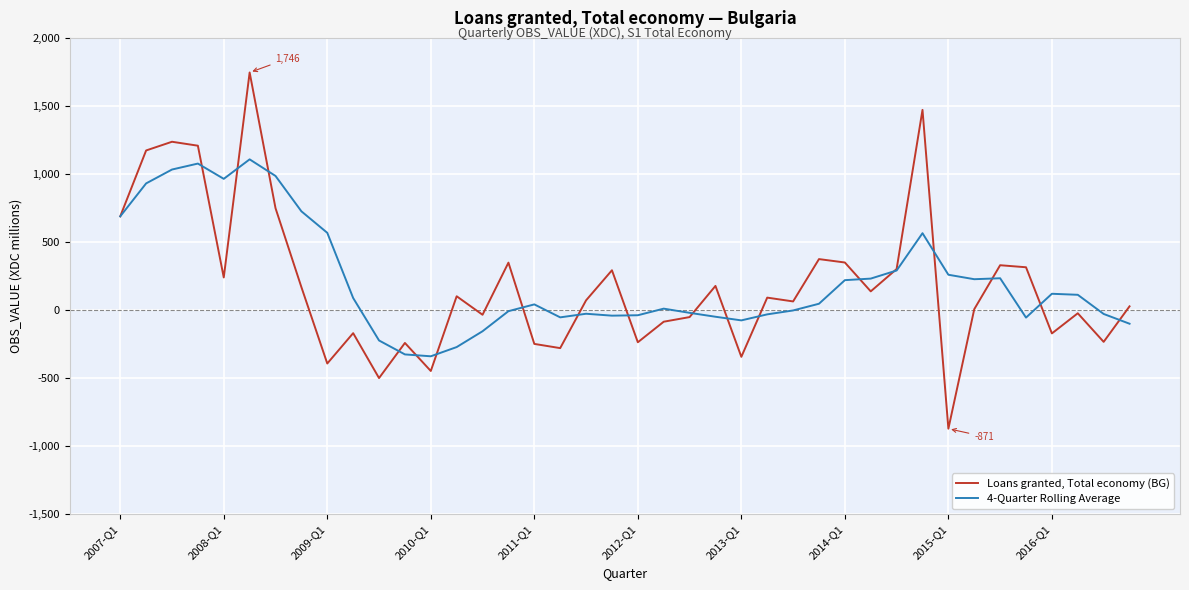

Which series has the largest range (max minus min)?

Loans granted, Total economy (BG)